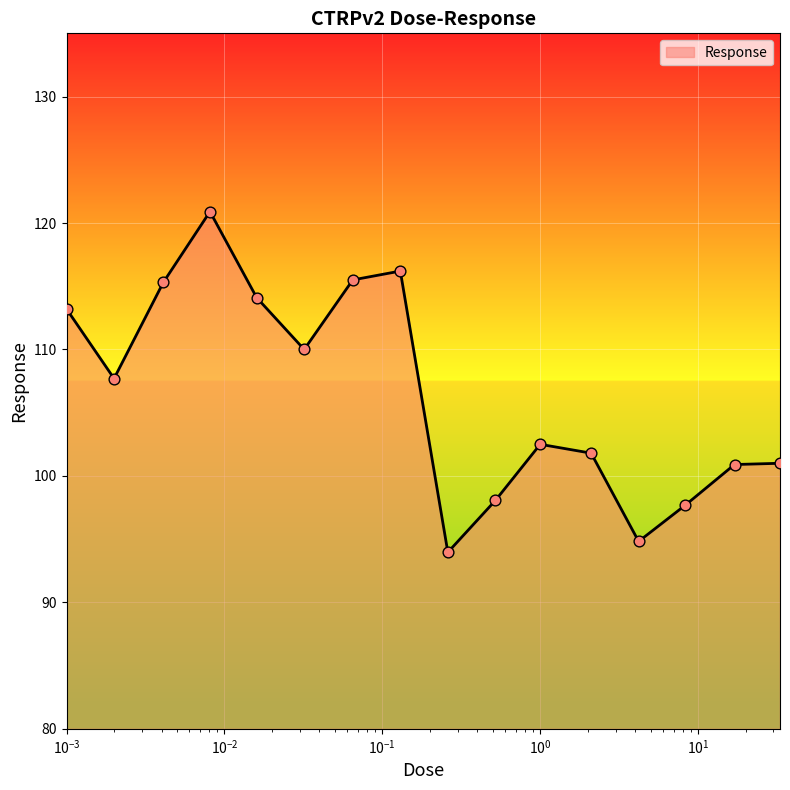

What is the difference between the maximum and minimum values?

26.9